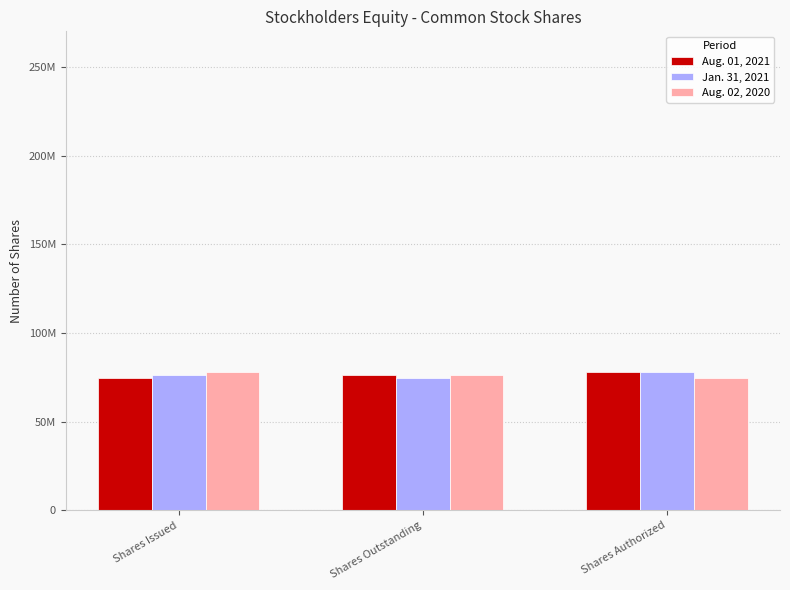

What is the difference between the highest and lowest values at Shares Outstanding?

1914000